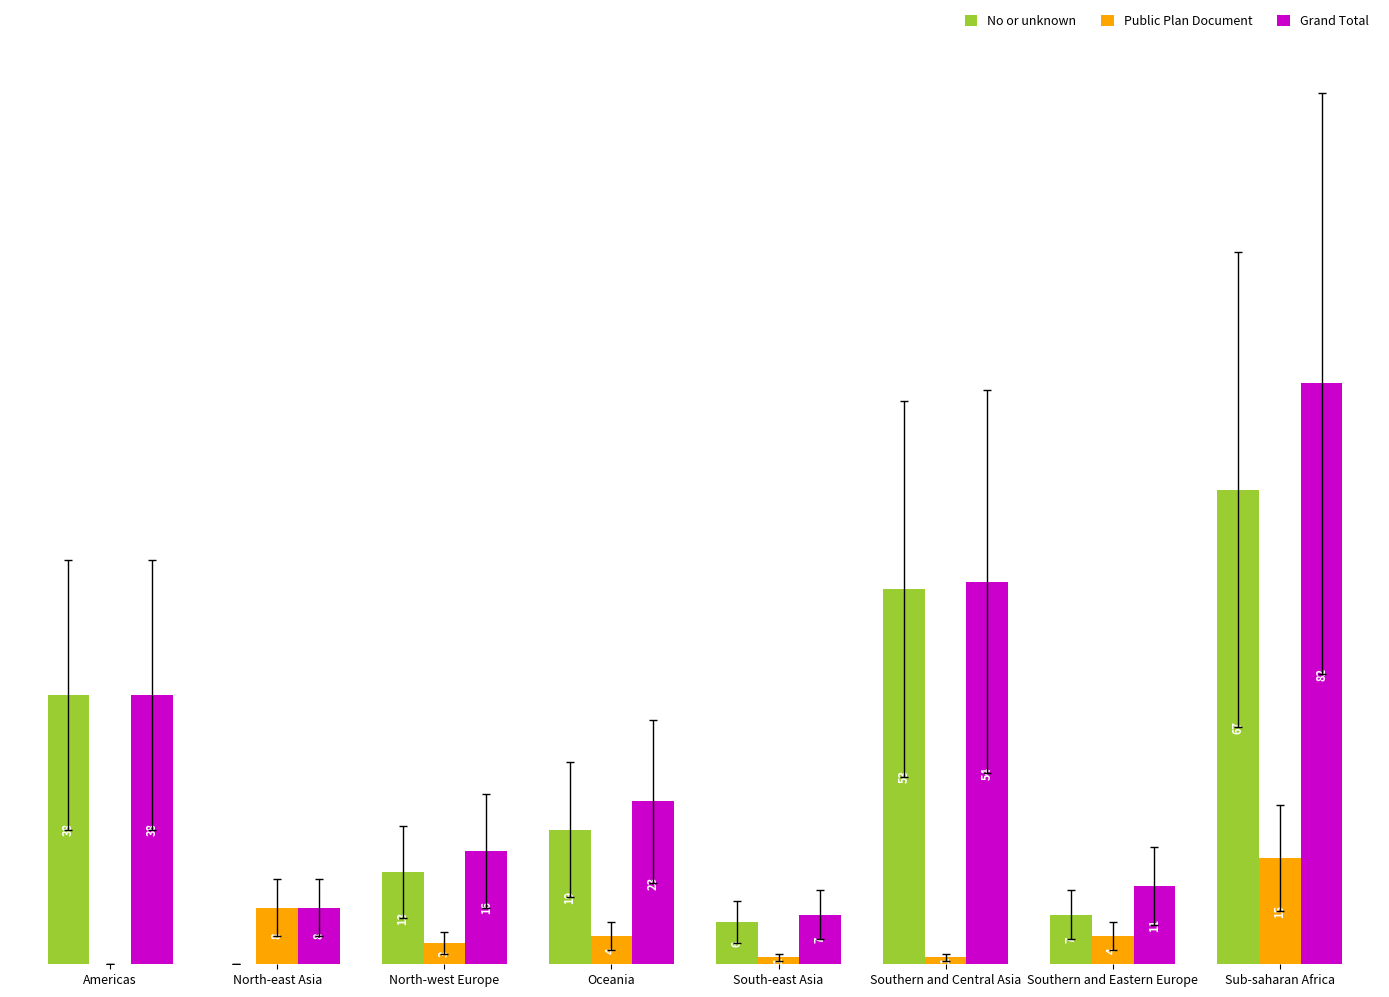

Where is No or unknown nearest to the value 33?

Americas